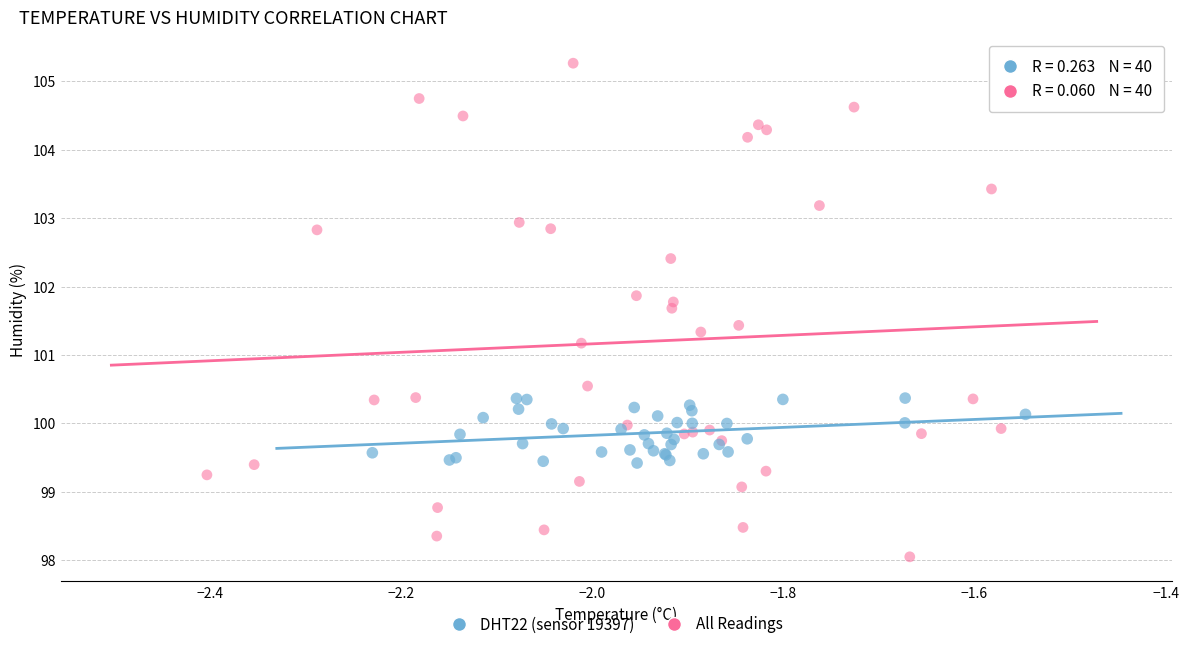

Which series reaches the maximum Y coordinate?

All Readings